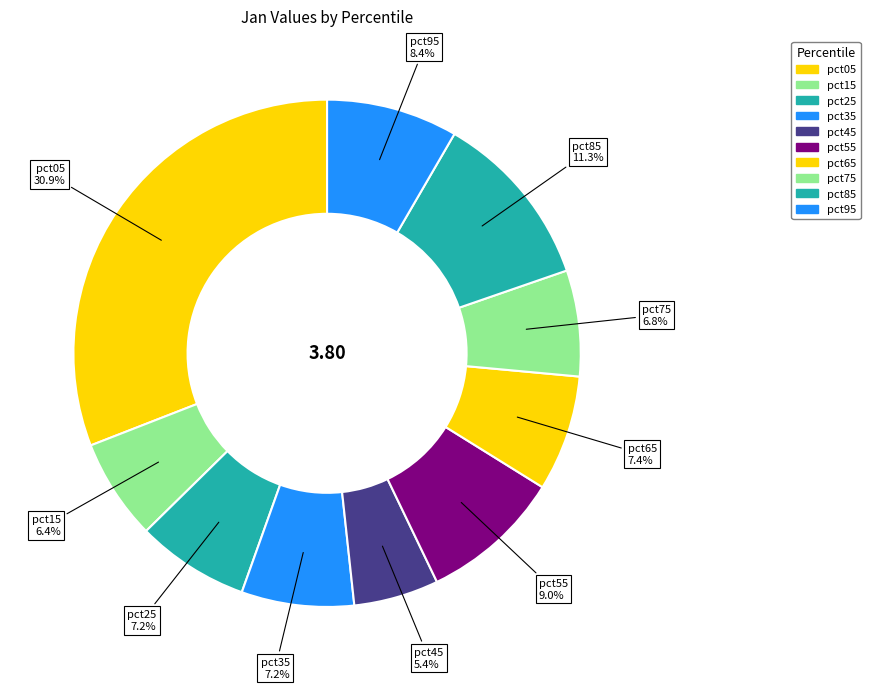

What percentage do pct65 and pct55 together represent?

16.4%